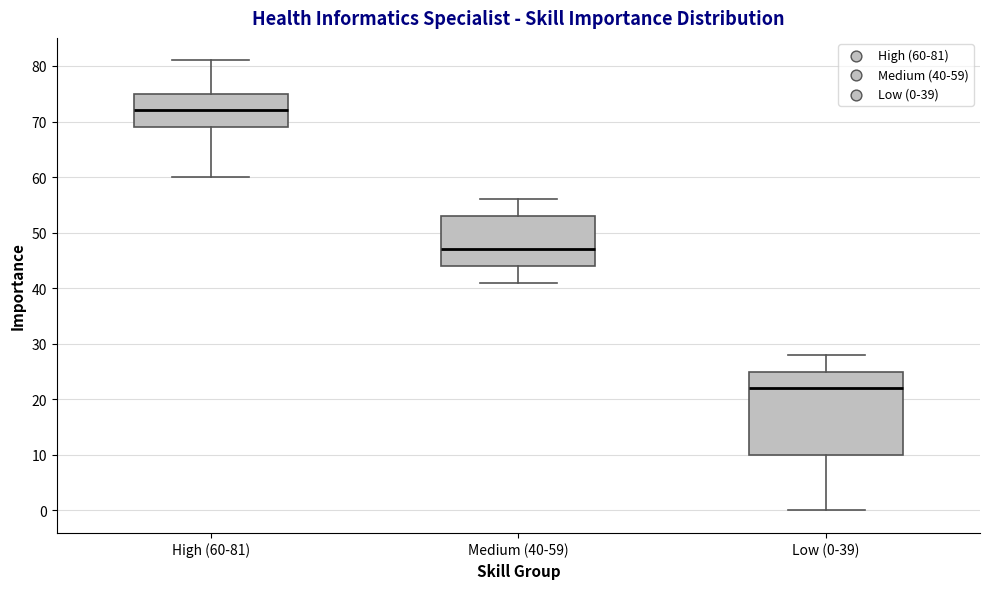

Reading left to right, read every box against the y-axis: the position of its median line, the range the box covers, and the ends of its whiskers. The values are not printed on the chart, so give them approximately, as read against the axis.

High (60-81): median 72, box 69 to 75, whiskers 60 to 81
Medium (40-59): median 47, box 44 to 53, whiskers 41 to 56
Low (0-39): median 22, box 10 to 25, whiskers 0 to 28